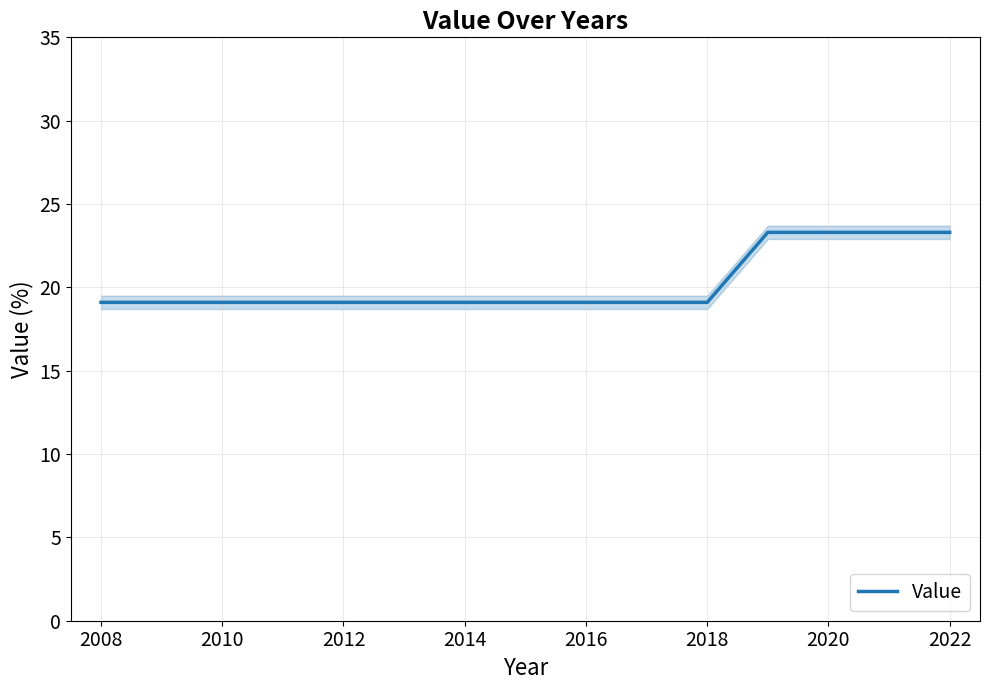

Reading left to right, list all the values displayed in this chart.

19.1	19.1	19.1	19.1	19.1	19.1	19.1	19.1	19.1	19.1	19.1	23.3	23.3	23.3	23.3